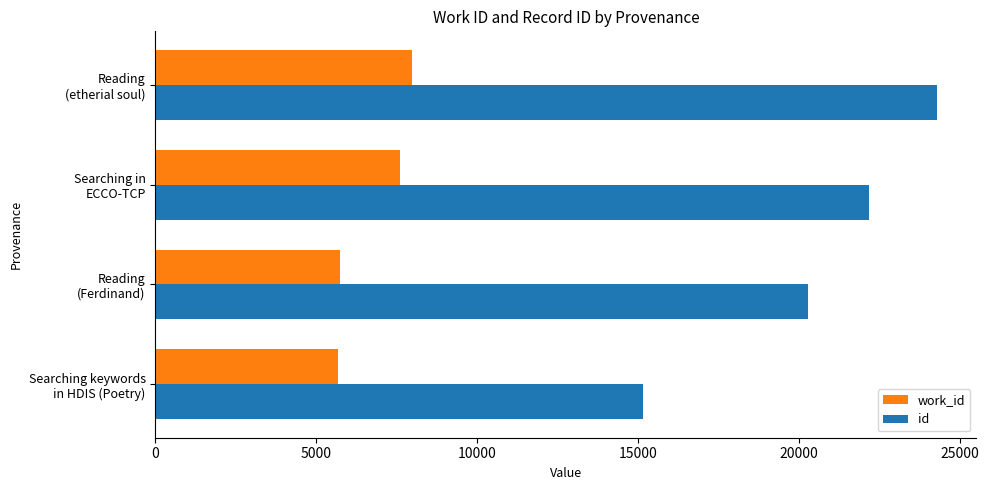

What are all the series names shown in the legend?

work_id, id